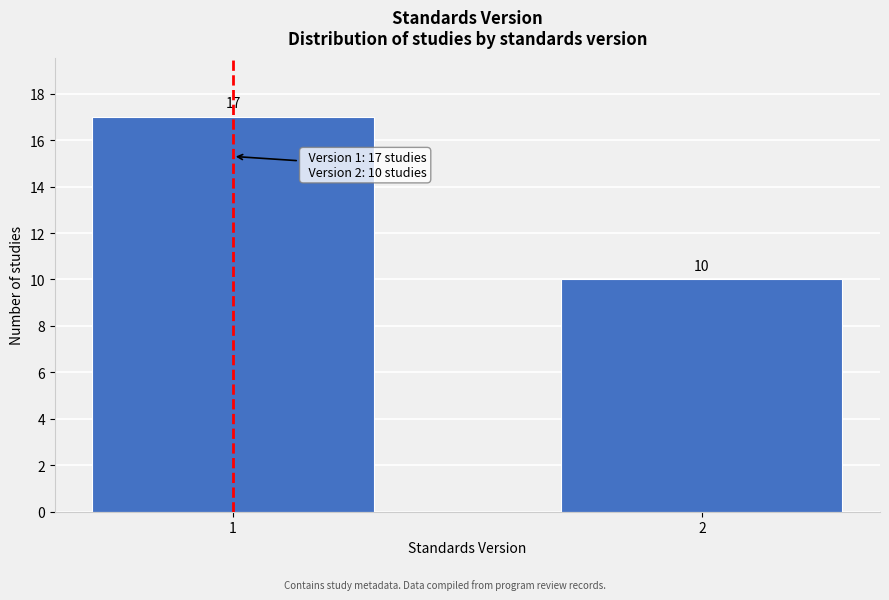

Reading right to left, list all the values displayed in this chart.

2=10	1=17